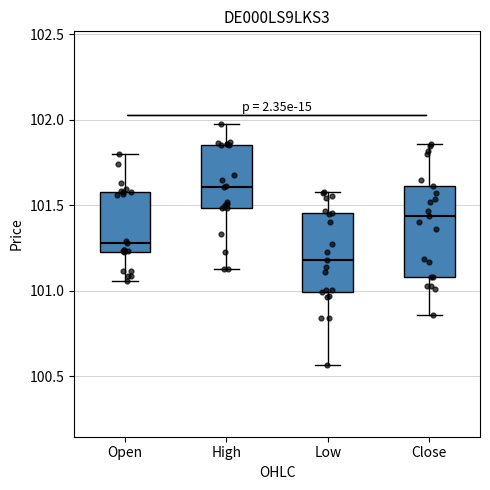

Which box is the tallest, from its lower edge to its upper edge?

Close